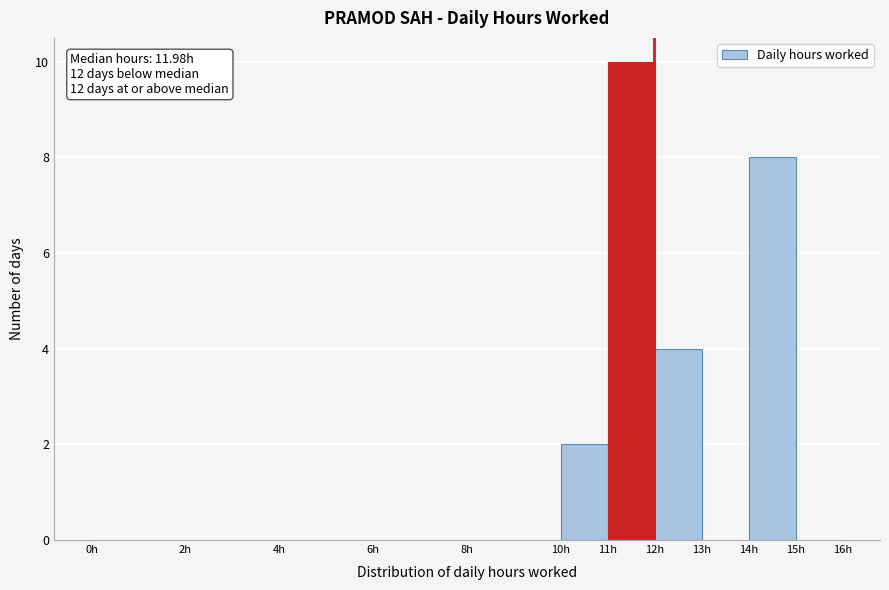

Which range on the x-axis has the tallest bar?

11 to 12